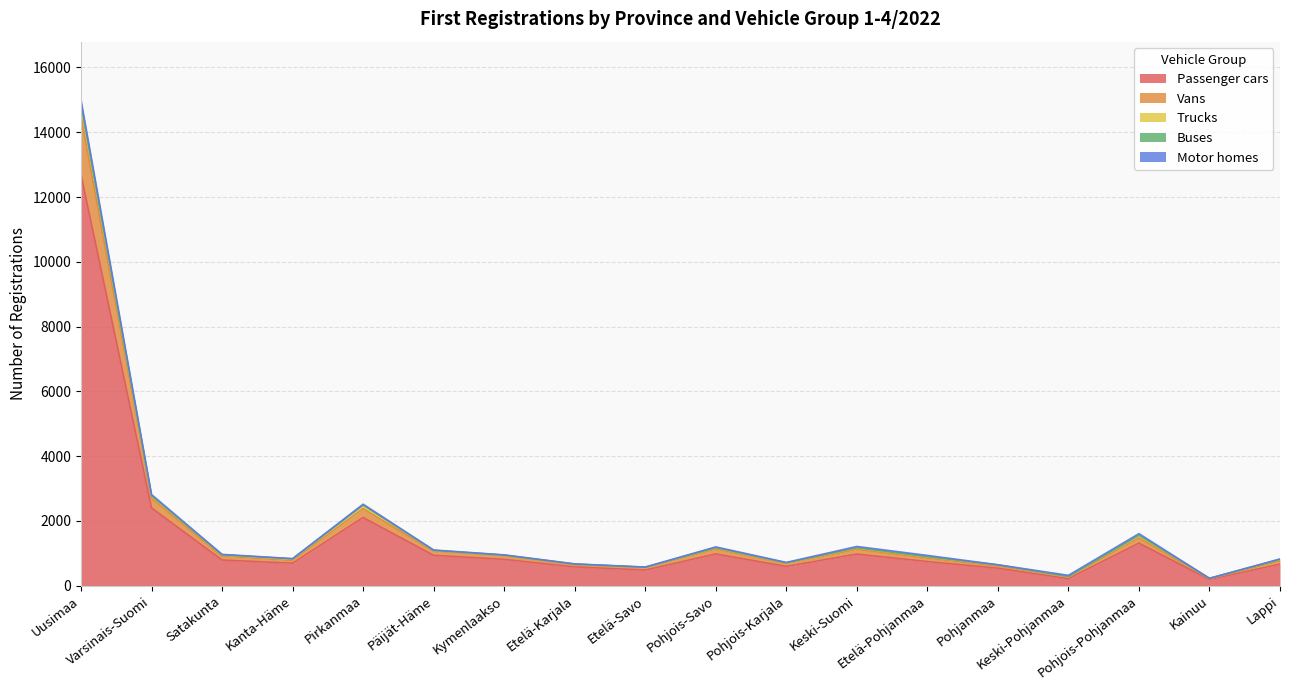

Which category has the highest value in the Passenger cars series?

Uusimaa